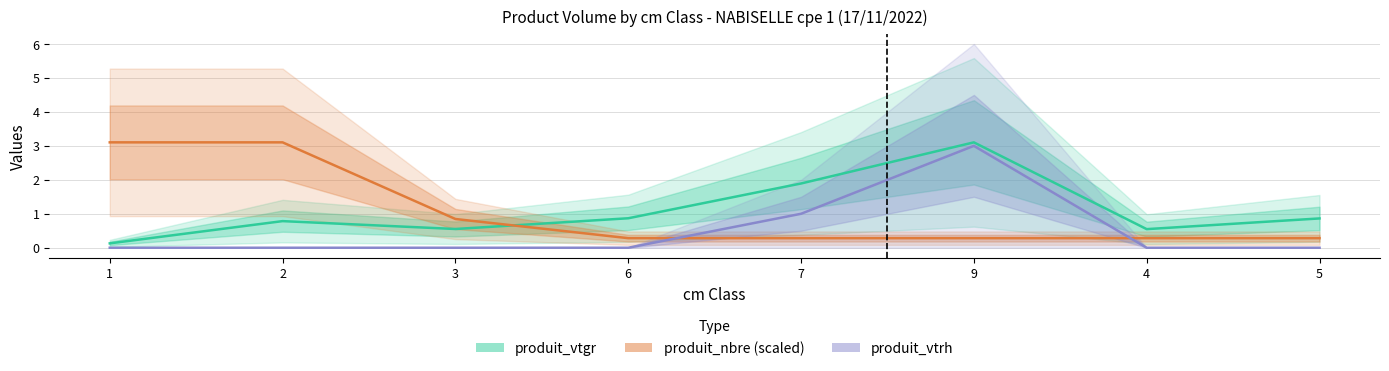

Does the chart display data point markers on the line(s)?

No